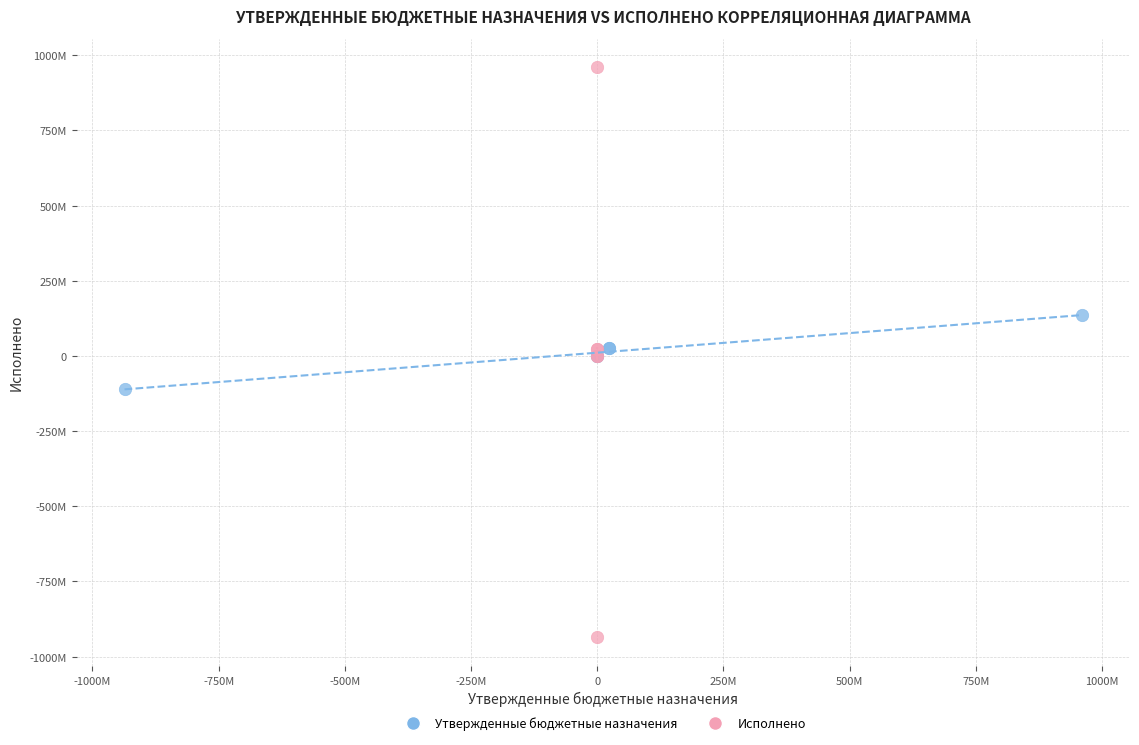

Which series contains the lowest Y value?

Исполнено